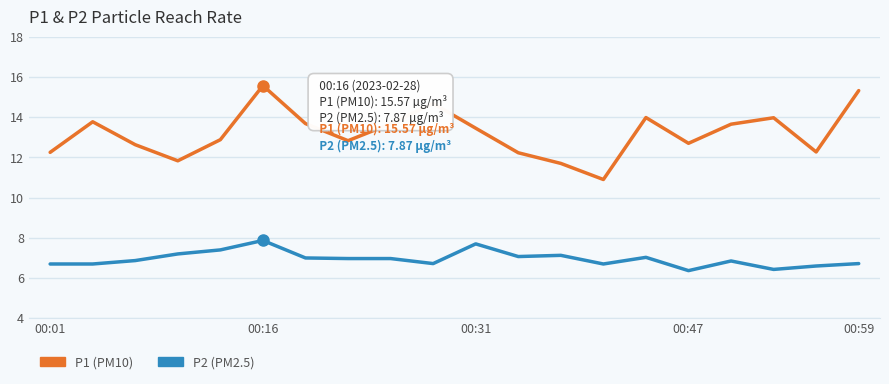

At how many categories does at least one series exceed 13?

10